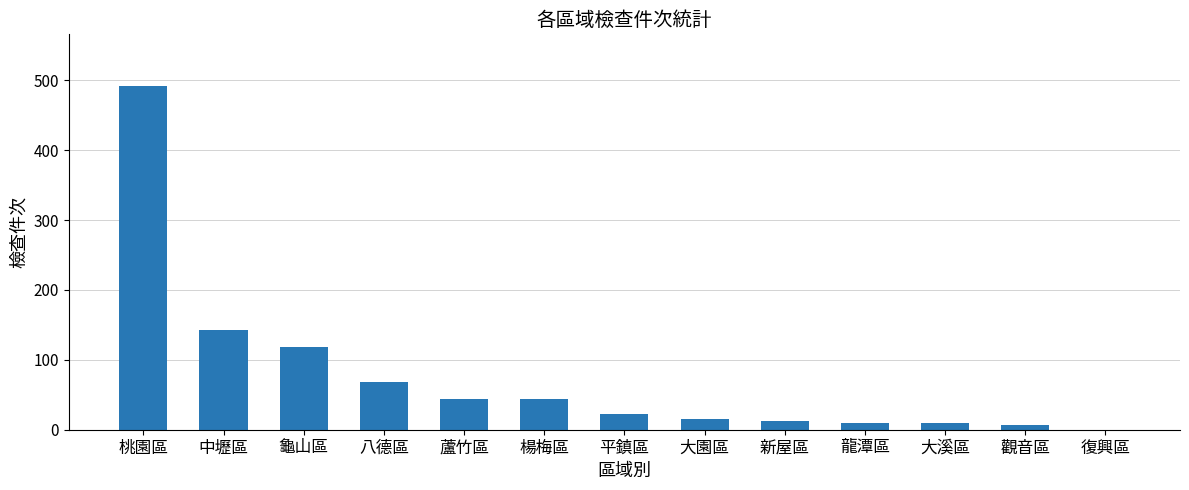

What is the difference between the values at 龜山區 and 新屋區?

106